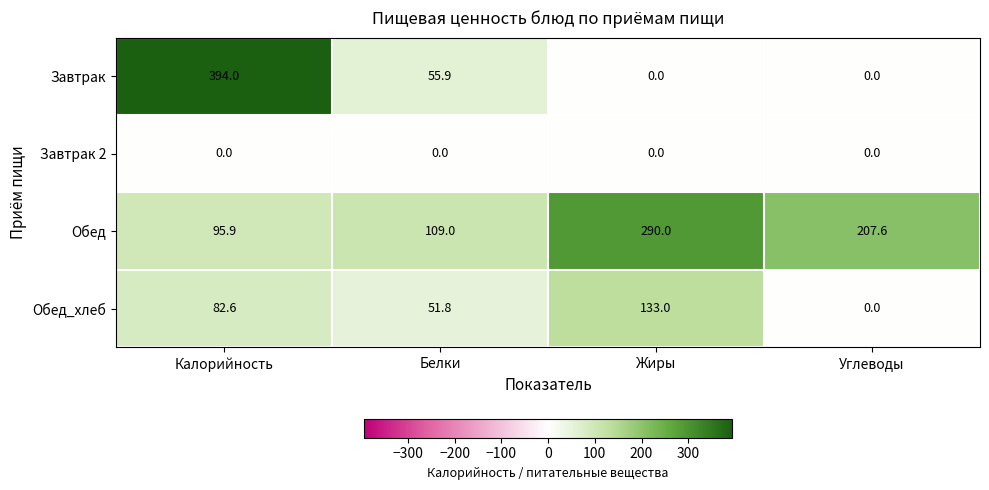

True or false: Обед_хлеб has a value of 133.0 at Жиры.

True